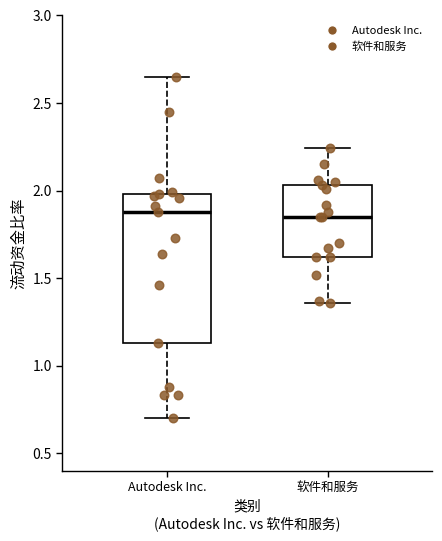

Reading left to right, read every box against the y-axis: the position of its median line, the range the box covers, and the ends of its whiskers. The values are not printed on the chart, so give them approximately, as read against the axis.

Autodesk Inc.: median 1.90, box 1.15 to 2.00, whiskers 0.70 to 2.65
软件和服务: median 1.85, box 1.60 to 2.05, whiskers 1.35 to 2.25